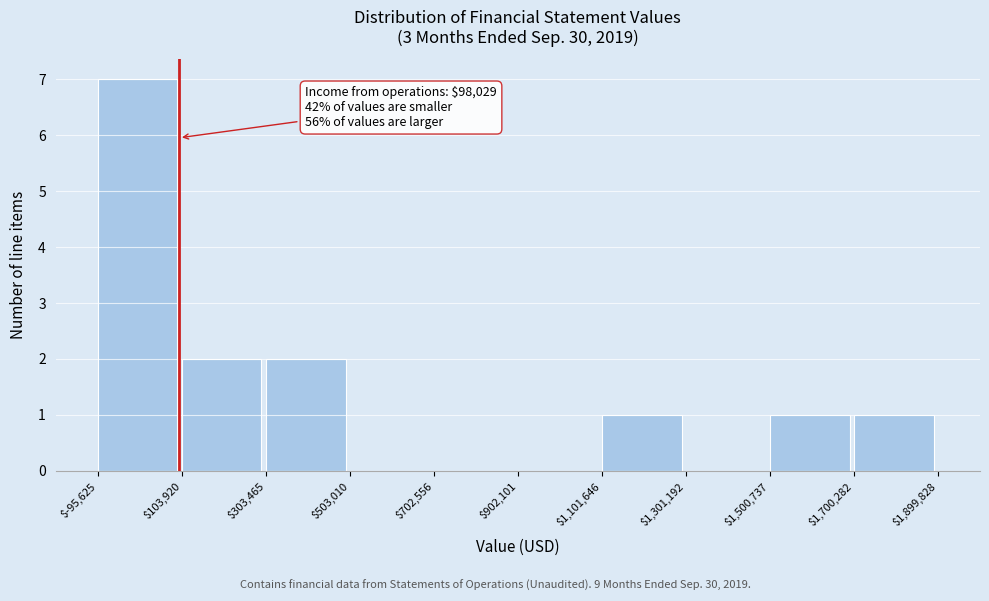

Which range on the x-axis has the tallest bar?

$-95,625 to $103,920